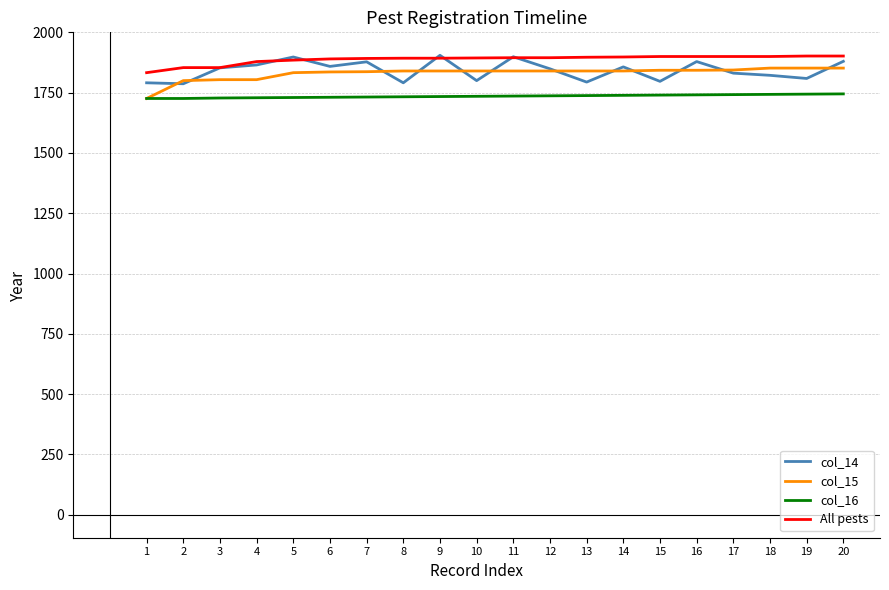

What is the total value across all series at 8?

7257